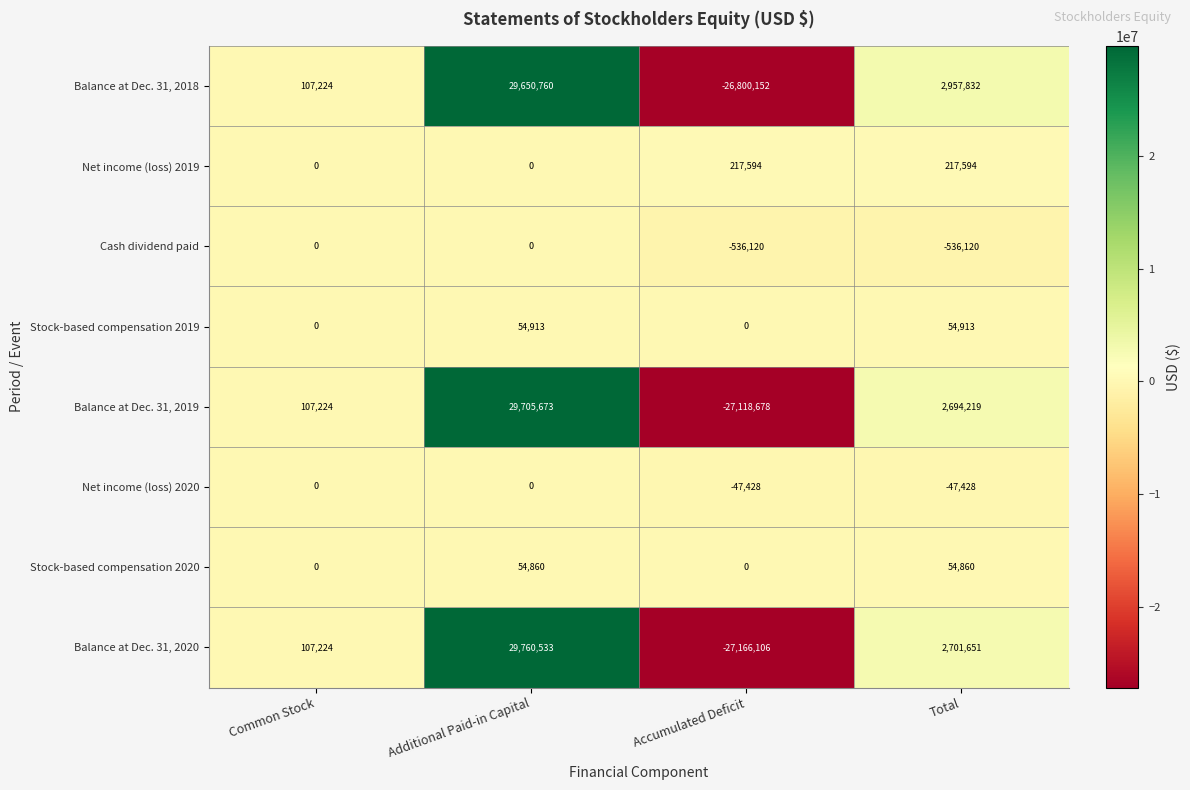

What is the sum of the Net income (loss) 2020 values at Accumulated Deficit and Common Stock?

-47428